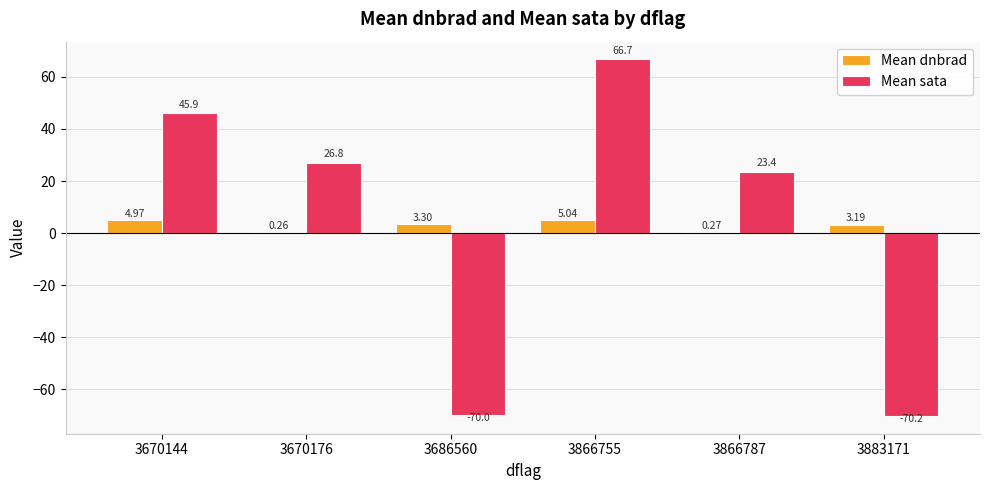

The Mean sata series shows 66.7 at 3866755. True or false?

True